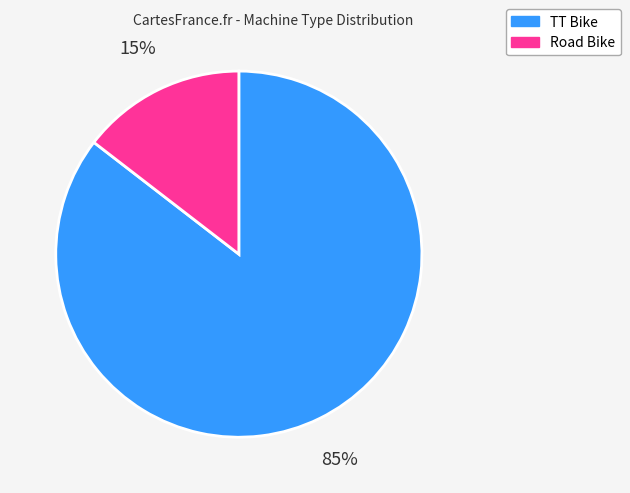

Is it true that Road Bike is 15% of the pie?

True